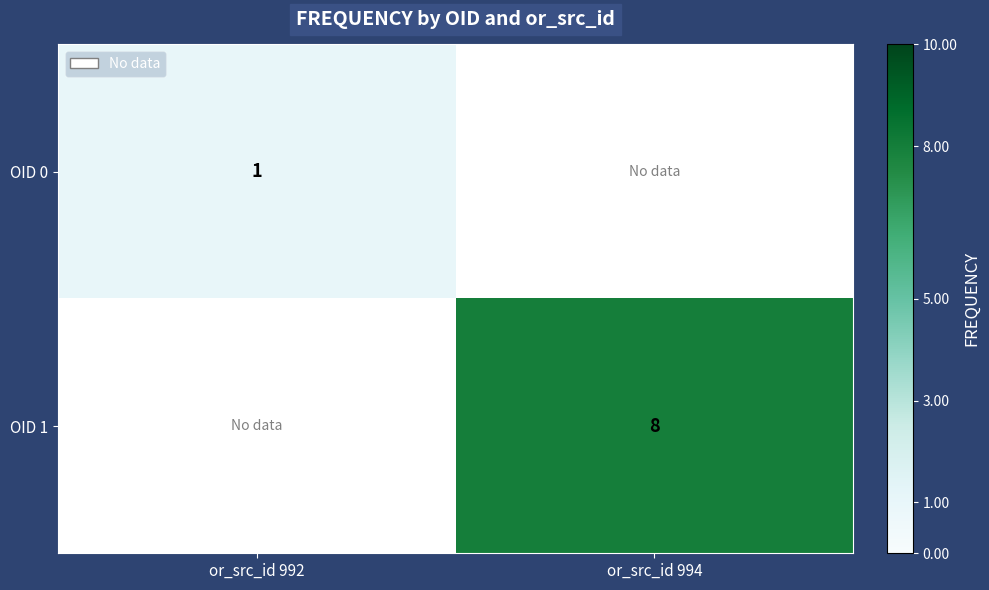

The value of OID 1 at or_src_id 994 is 8. True or false?

True